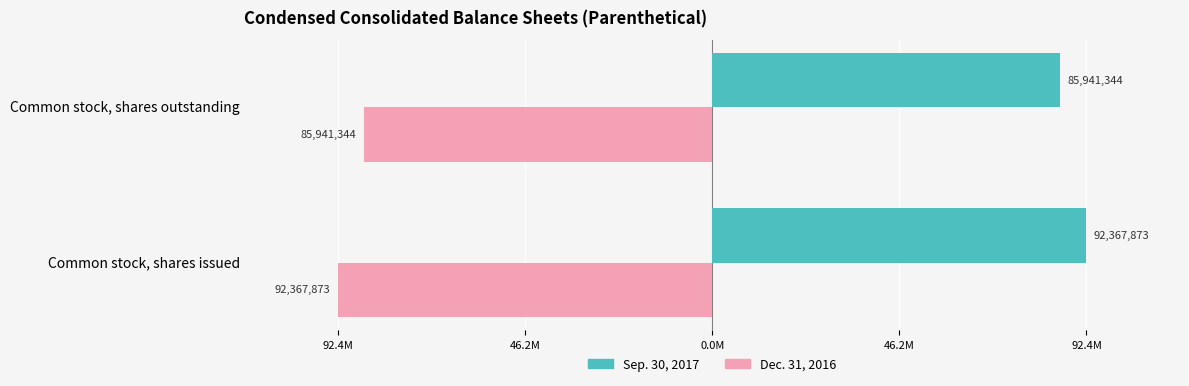

What is the average value of the Sep. 30, 2017 series?

89154608